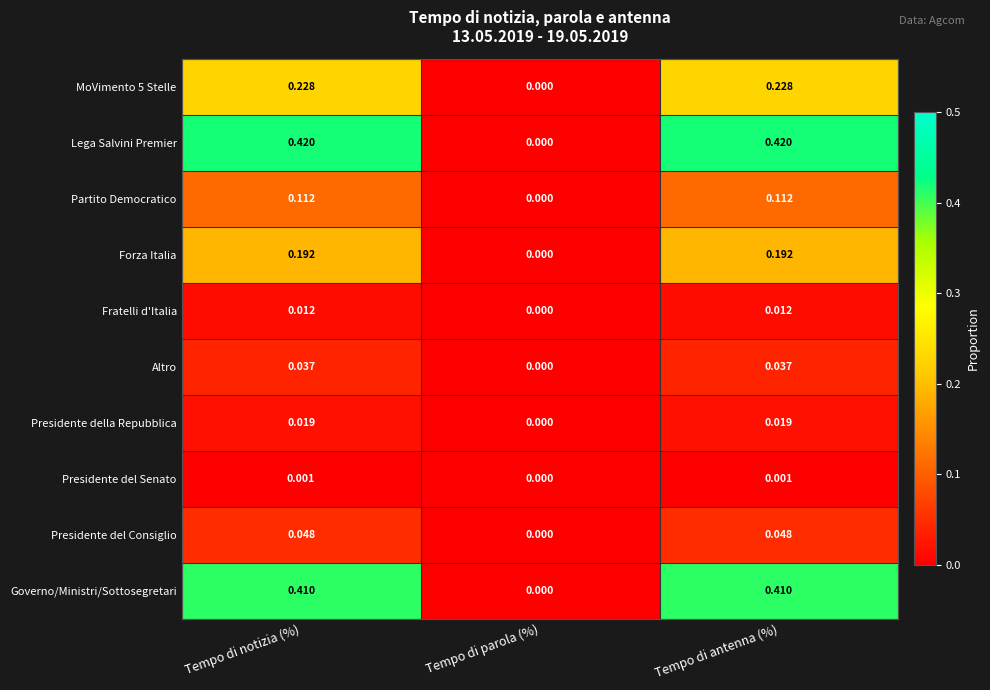

Where is Forza Italia nearest to the value 0?

Tempo di parola (%)